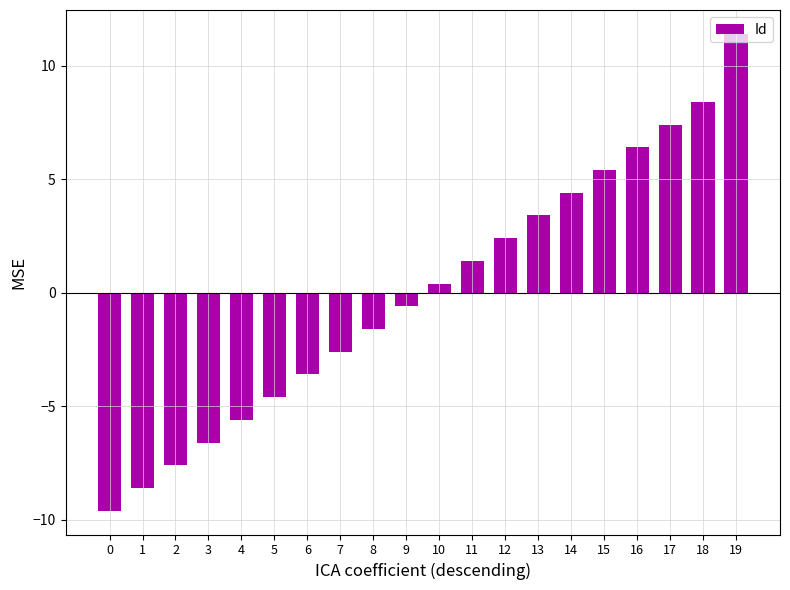

At which category does the chart reach its peak across all series?

19